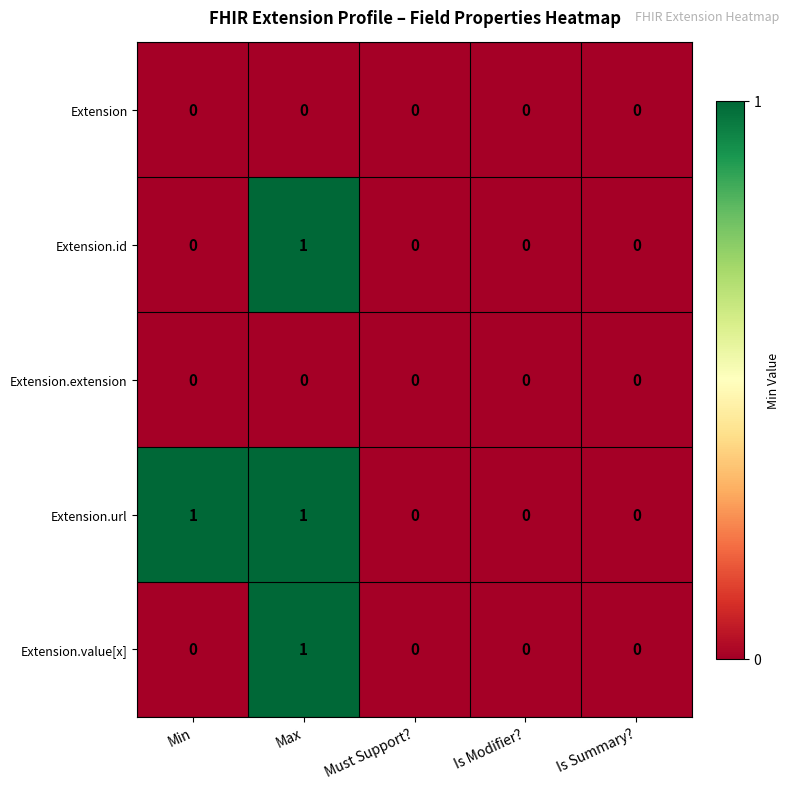

At which category is the sum across all series the highest?

Max